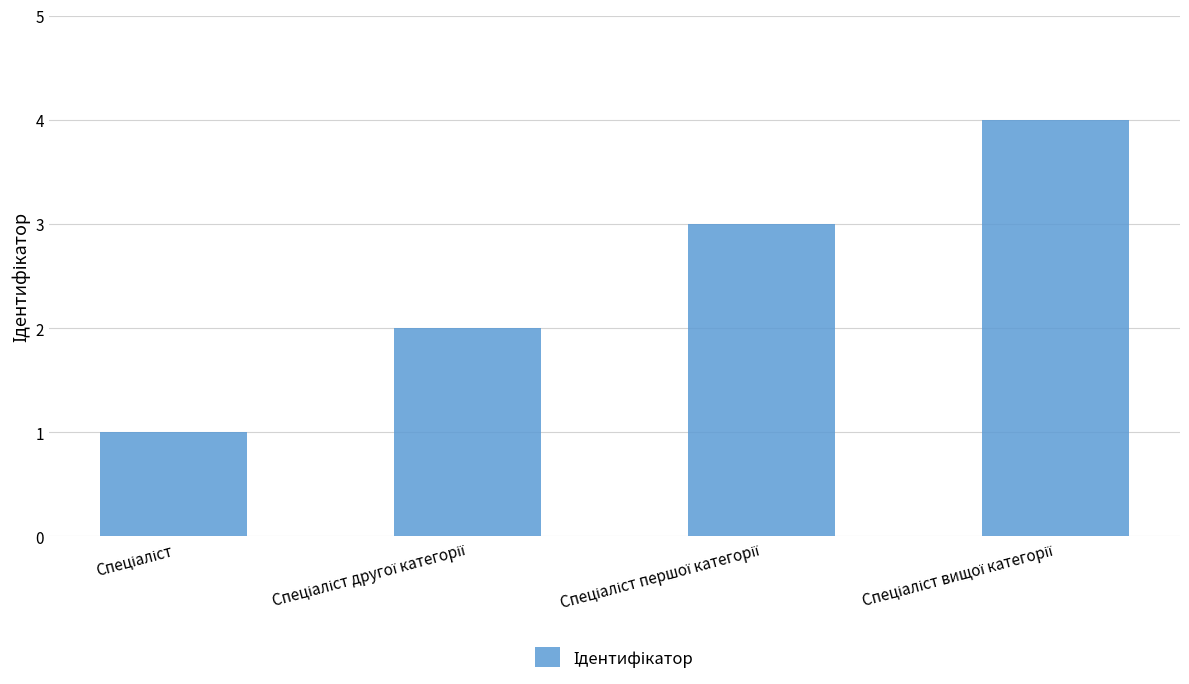

How many categories are shown in the chart?

4